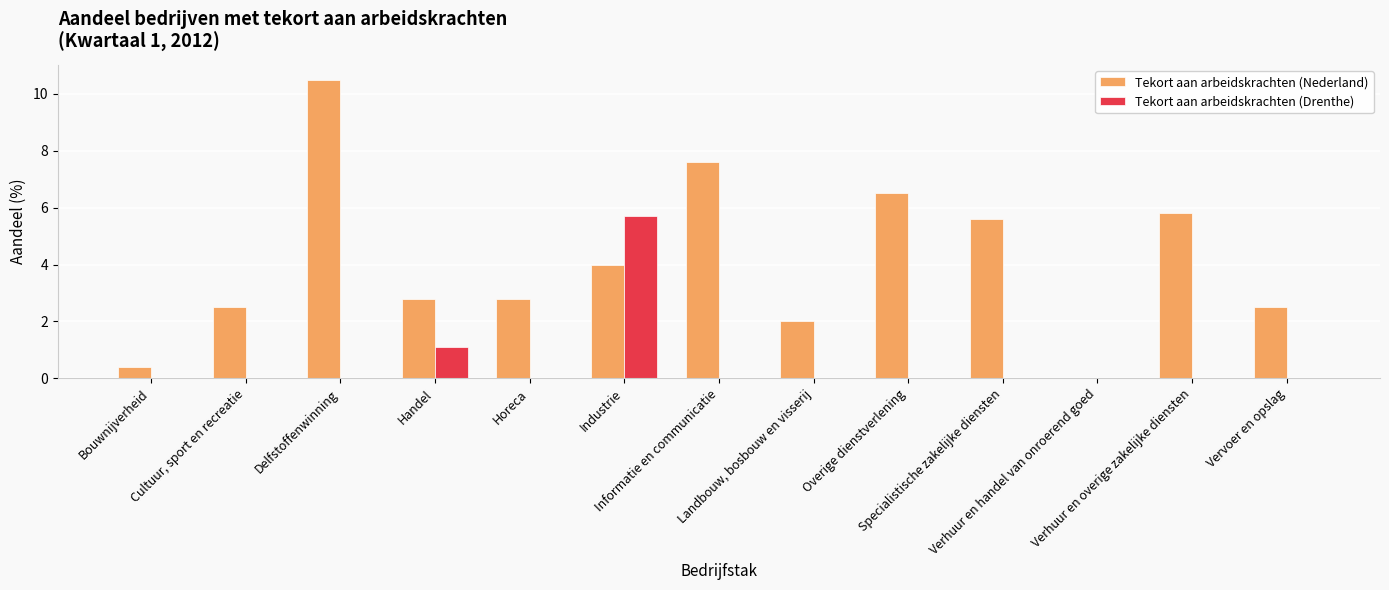

What is the maximum value shown in the chart?

10.5